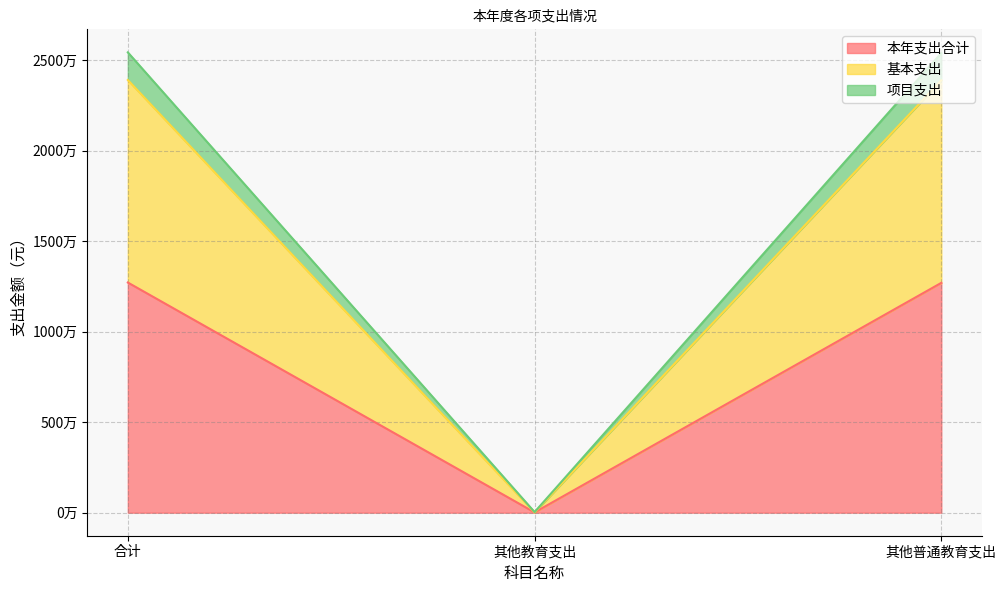

What is the difference between the maximum and minimum values in the 基本支出 series?

23890834.5